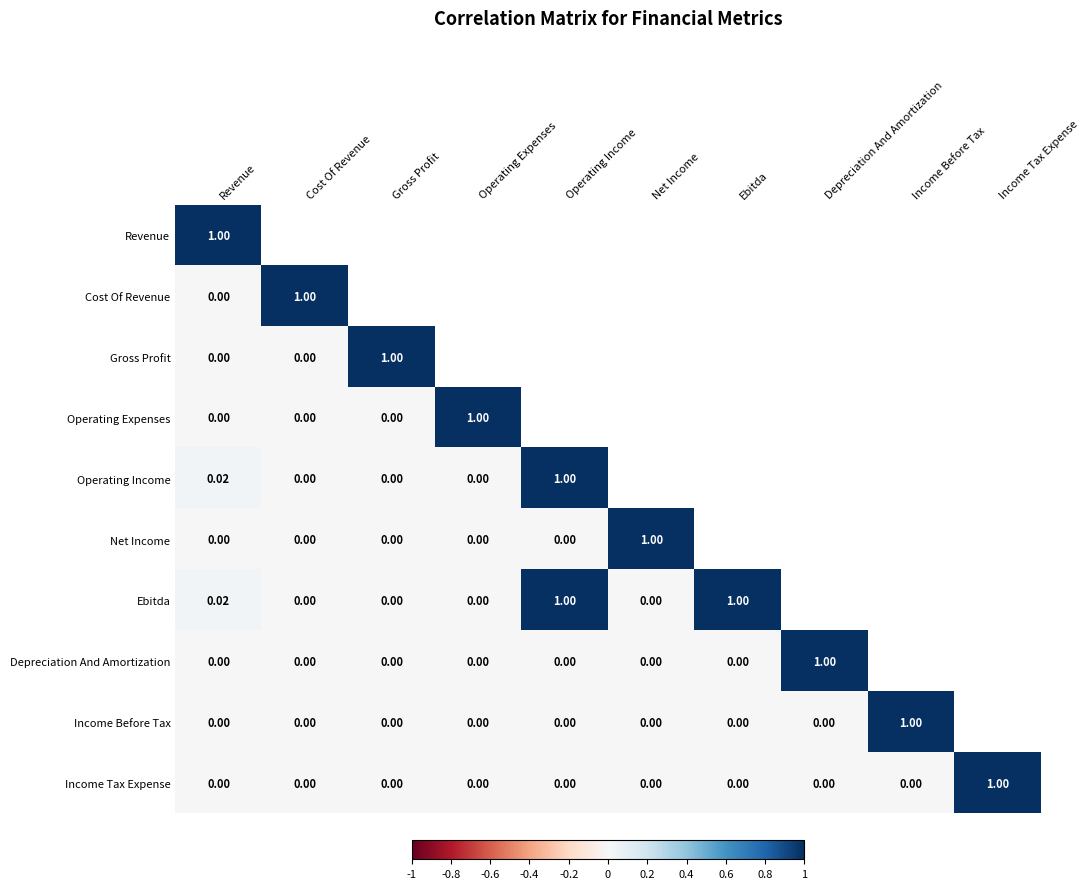

Is the value of Gross Profit at Cost Of Revenue greater than the value of Income Tax Expense at Net Income?

No